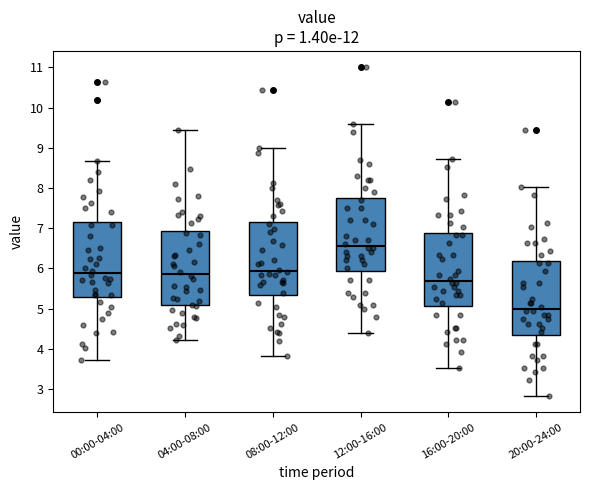

Reading left to right, read every box against the y-axis: the position of its median line, the range the box covers, and the ends of its whiskers. The values are not printed on the chart, so give them approximately, as read against the axis.

00:00-04:00: median 5.9, box 5.3 to 7.2, whiskers 3.7 to 8.7
04:00-08:00: median 5.9, box 5.1 to 6.9, whiskers 4.2 to 9.4
08:00-12:00: median 5.9, box 5.3 to 7.2, whiskers 3.8 to 9.0
12:00-16:00: median 6.6, box 5.9 to 7.8, whiskers 4.4 to 9.6
16:00-20:00: median 5.7, box 5.1 to 6.9, whiskers 3.5 to 8.7
20:00-24:00: median 5.0, box 4.4 to 6.2, whiskers 2.8 to 8.0